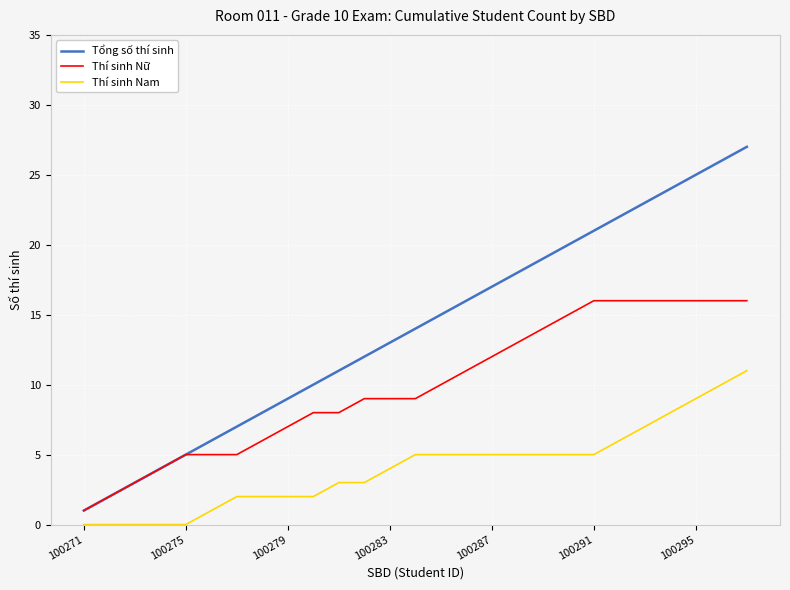

Which series has the largest total across all categories?

Tổng số thí sinh